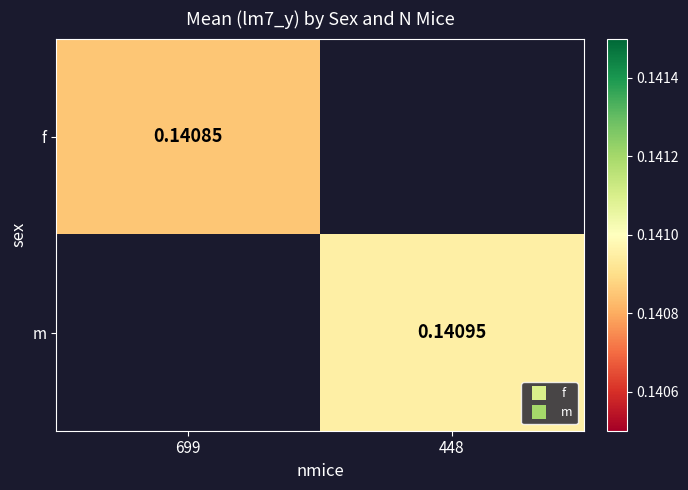

What is the smallest value displayed?

0.1